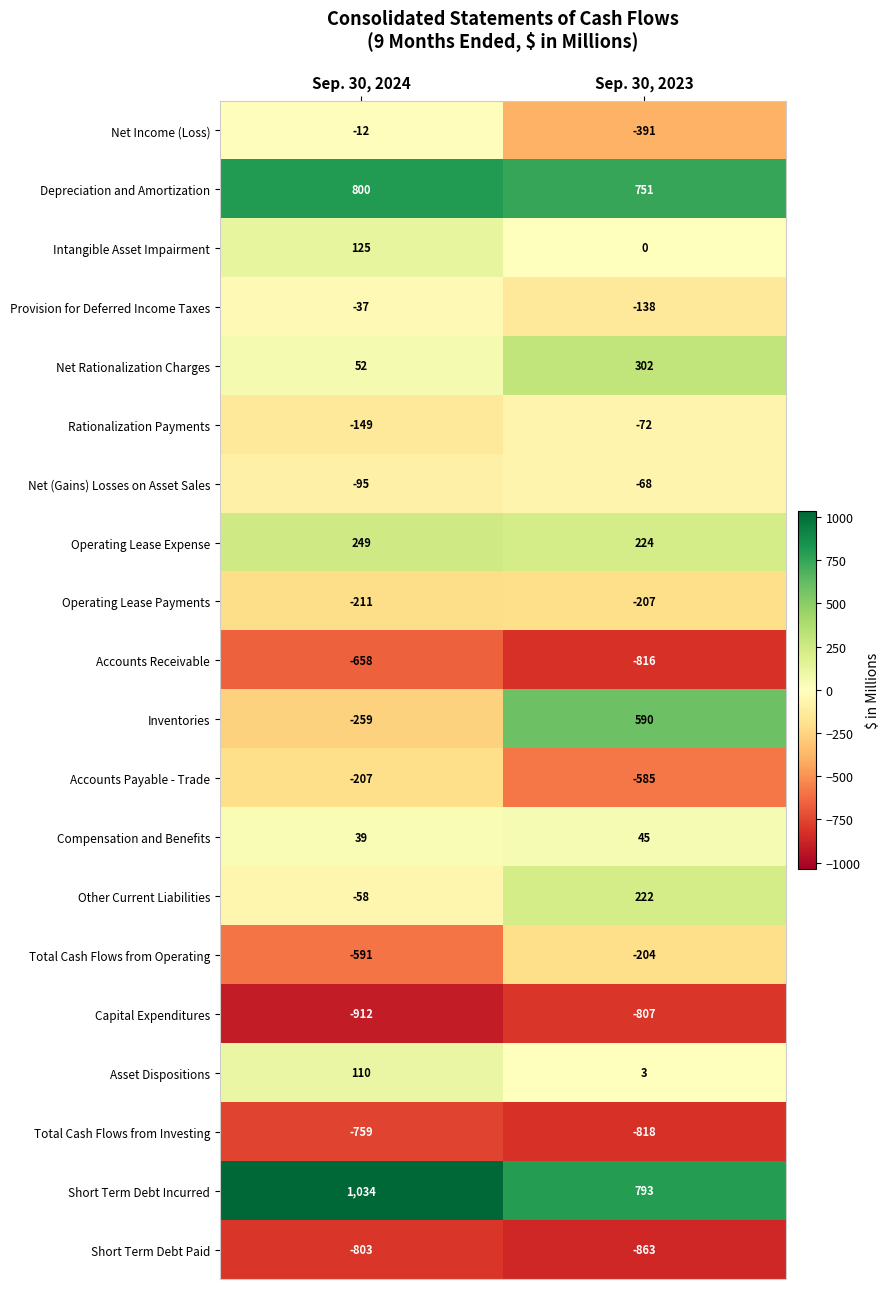

What is the sum of the Operating Lease Payments values at Sep. 30, 2023 and Sep. 30, 2024?

-418